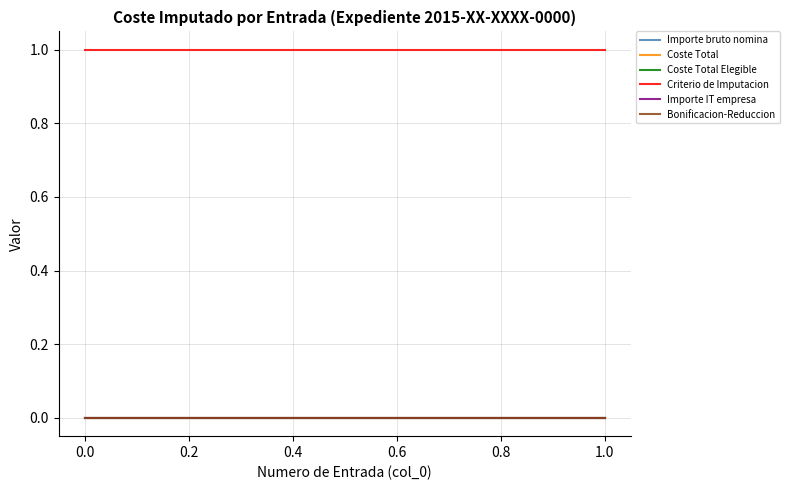

What is the sum of all Criterio de Imputacion values?

31